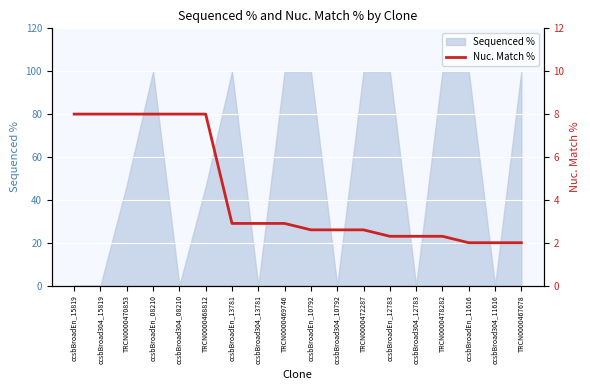

What is the change in value from ccsbBroadEn_15819 to ccsbBroadEn_11616?

-6.0